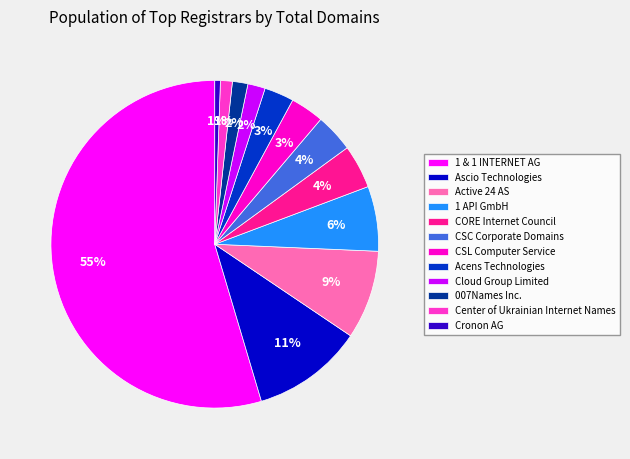

Do Active 24 AS and 007Names Inc. together represent more than half of the pie?

No